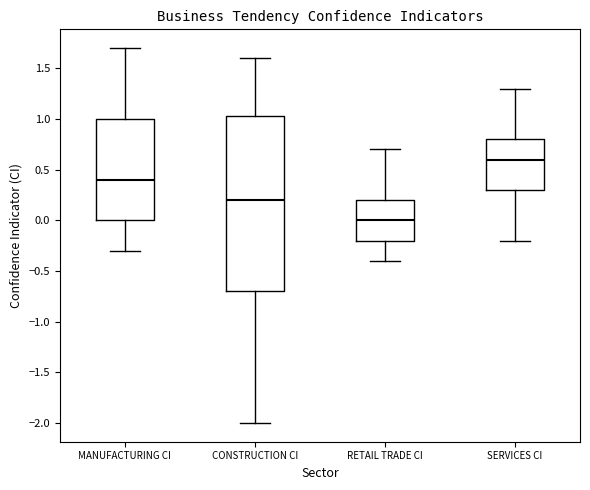

Reading left to right, read every box against the y-axis: the position of its median line, the range the box covers, and the ends of its whiskers. The values are not printed on the chart, so give them approximately, as read against the axis.

MANUFACTURING CI: median 0.40, box 0.00 to 1.00, whiskers -0.30 to 1.70
CONSTRUCTION CI: median 0.20, box -0.70 to 1.05, whiskers -2.00 to 1.60
RETAIL TRADE CI: median 0.00, box -0.20 to 0.20, whiskers -0.40 to 0.70
SERVICES CI: median 0.60, box 0.30 to 0.80, whiskers -0.20 to 1.30